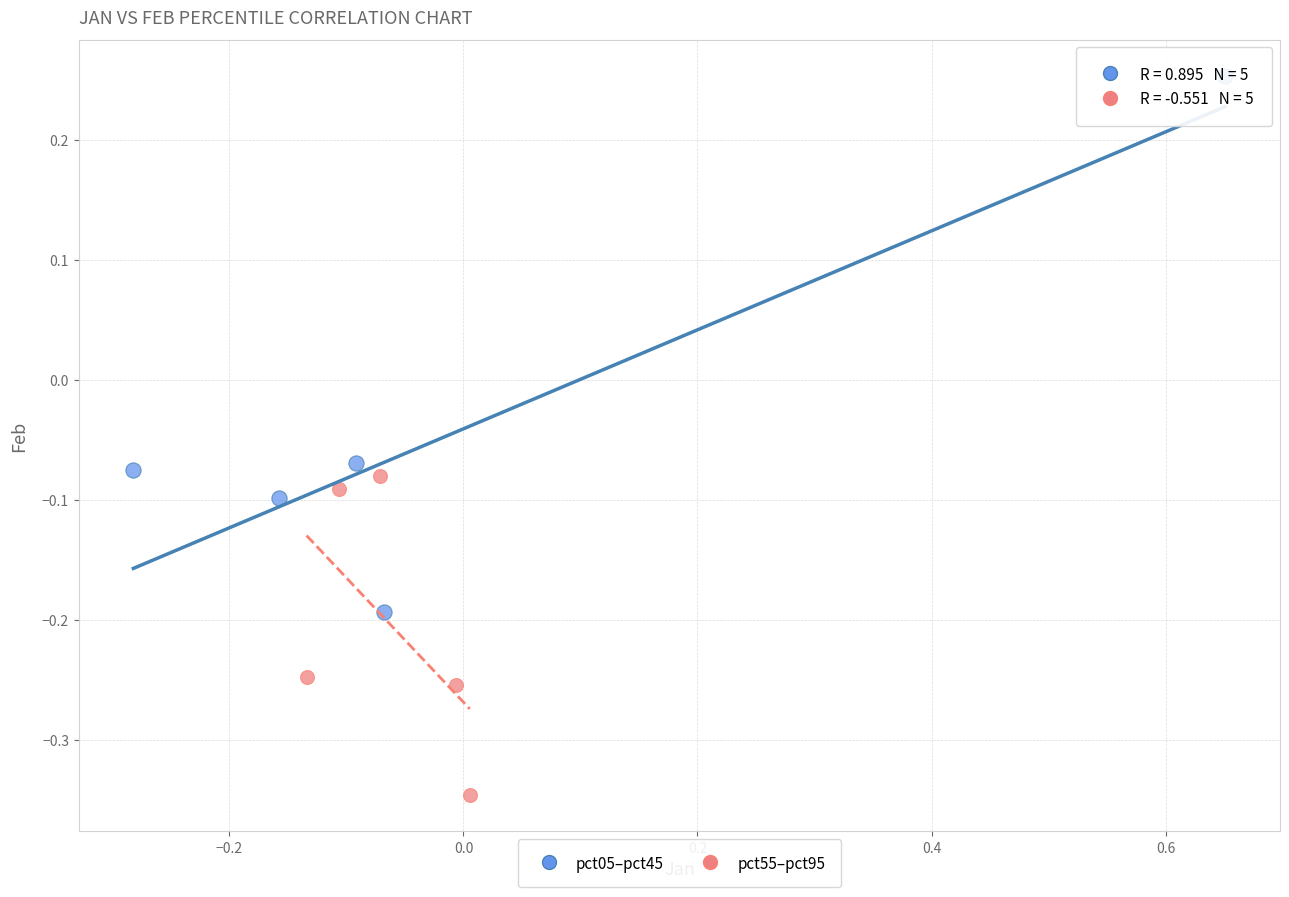

Which series contains the highest Y value?

pct05–pct45